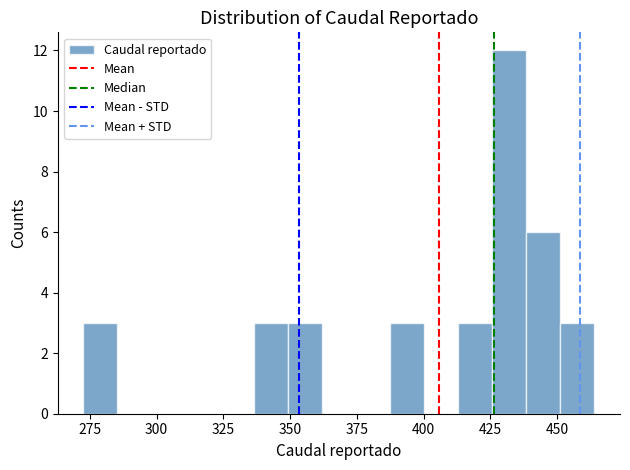

Around what value on the x-axis is the tallest bar? Give the approximate position of its centre, as read against the axis.

430